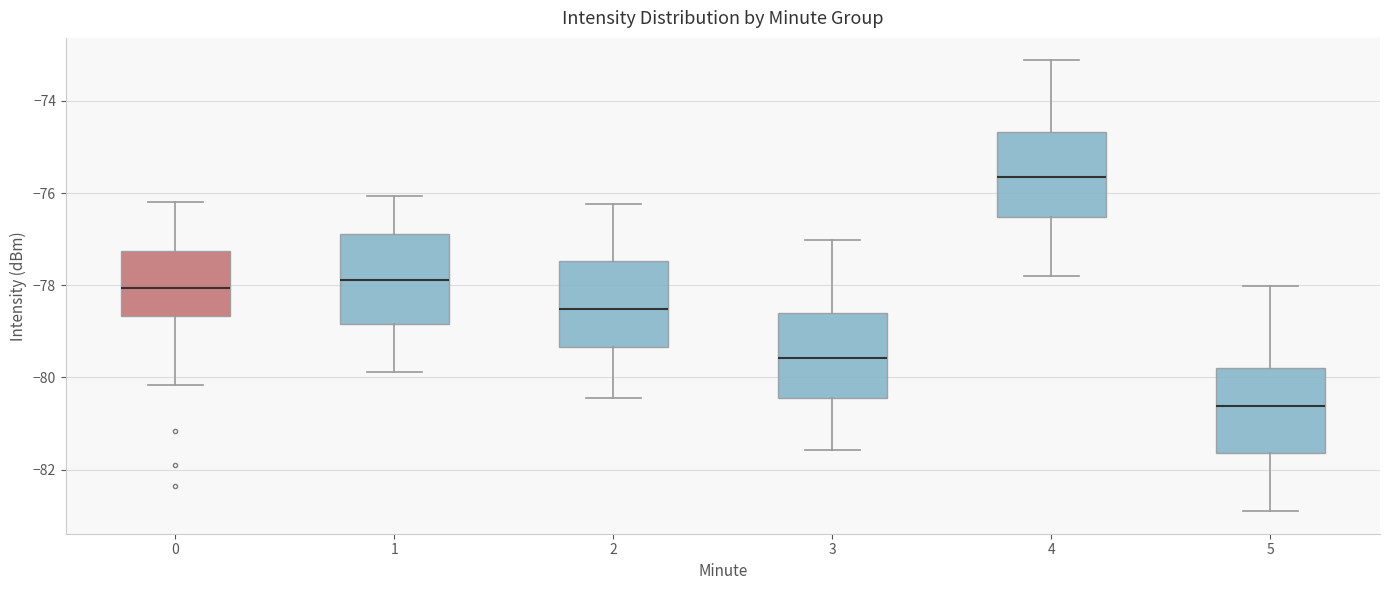

Which box's median line is the lowest?

5